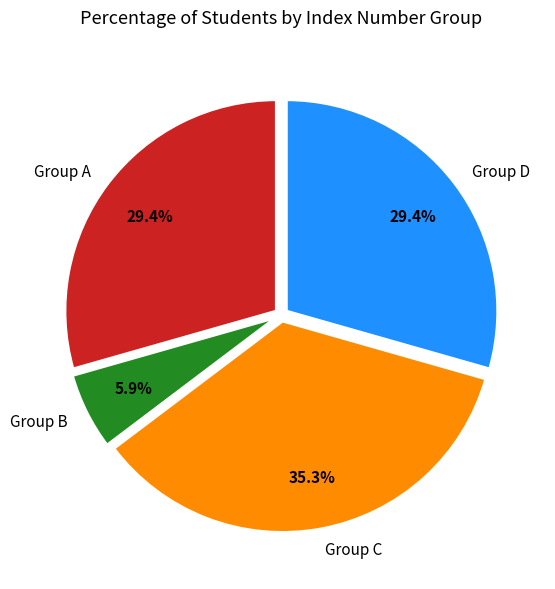

Which category has the biggest portion of the pie?

Group C